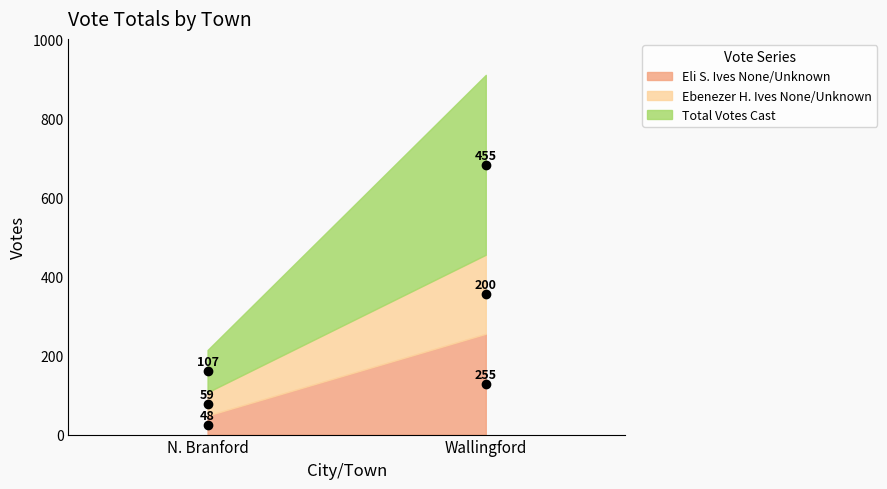

How many values in the Ebenezer H. Ives None/Unknown series are below 200?

1